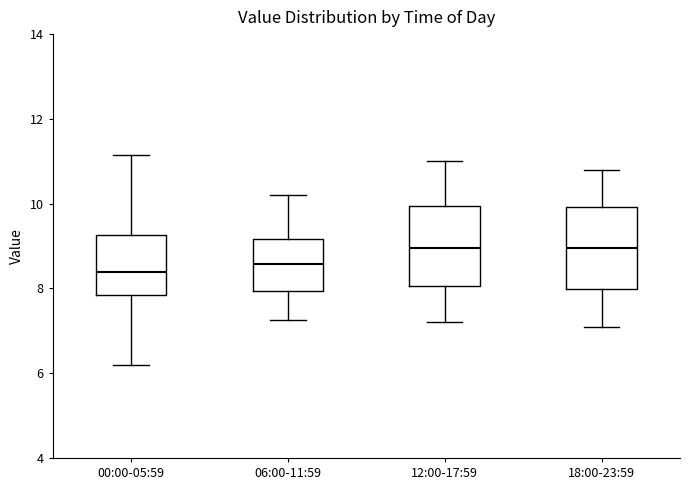

Where is the upper edge of the box for 06:00-11:59 on the y-axis? The values are not printed on the chart, so give them approximately, as read against the axis.

9.2